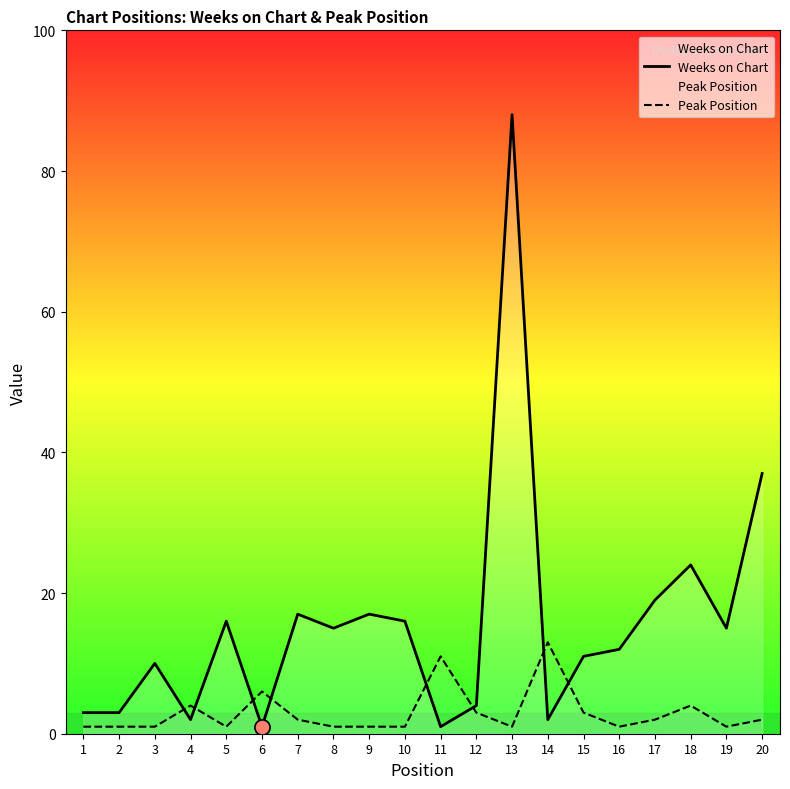

At which category is the sum across all series the highest?

13